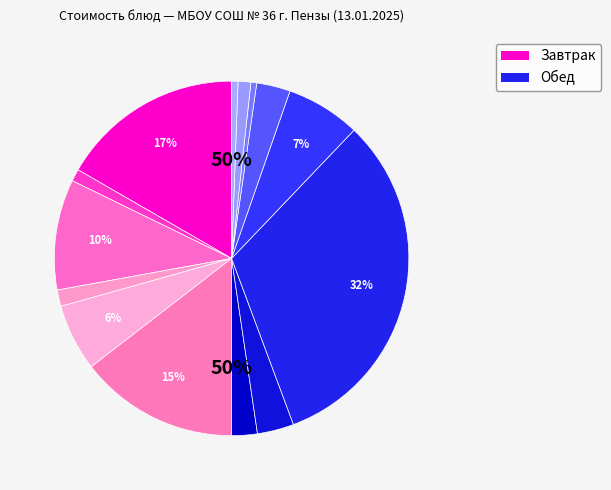

To the nearest percent, what percentage of the pie is Каша пшенная?

17%